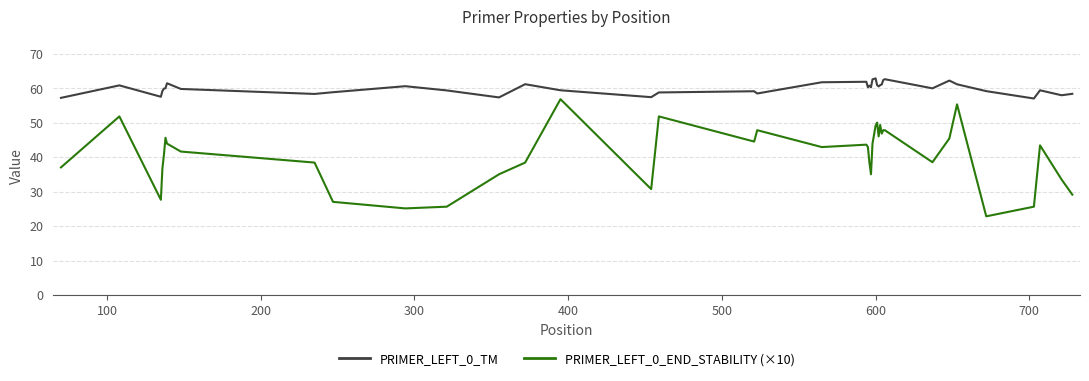

What is the difference between the maximum and minimum values in the PRIMER_LEFT_0_END_STABILITY (×10) series?

34.0